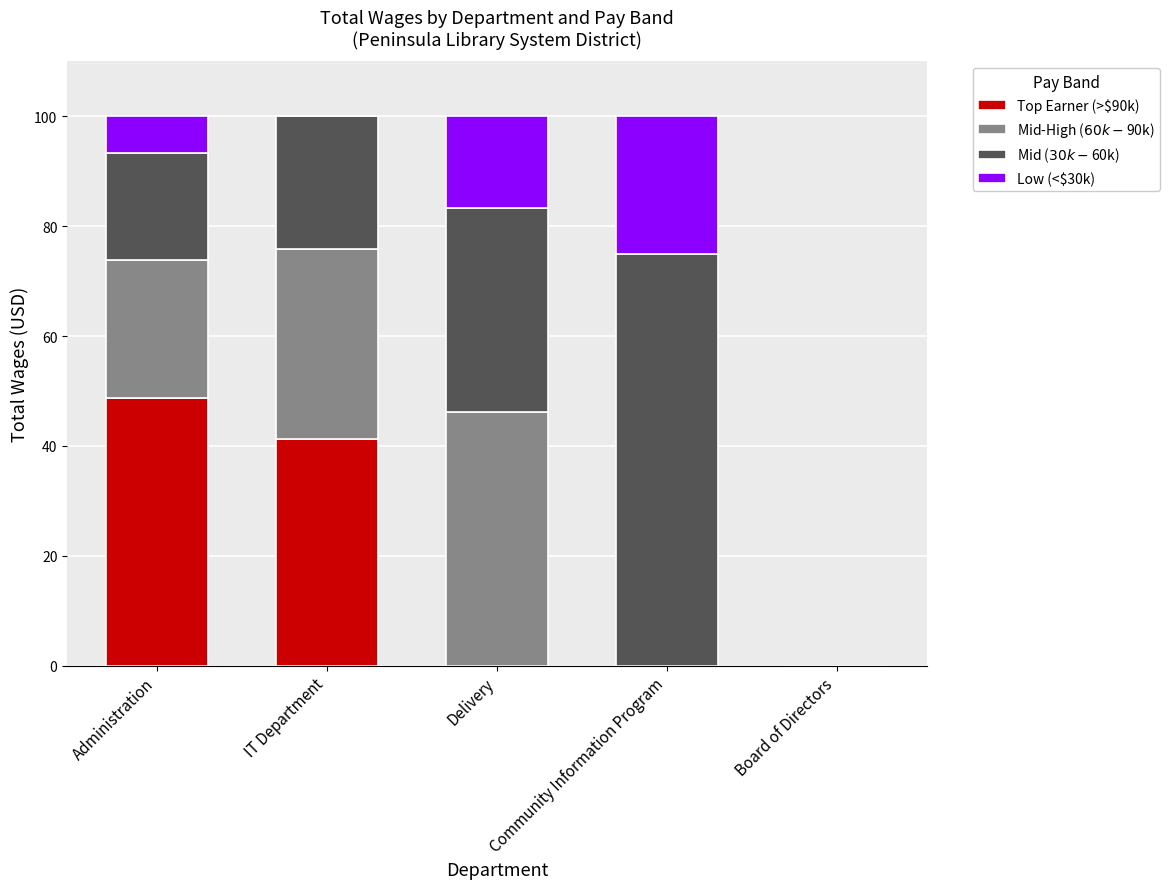

What is the highest value of the Top Earner (>$90k) series?

48.7